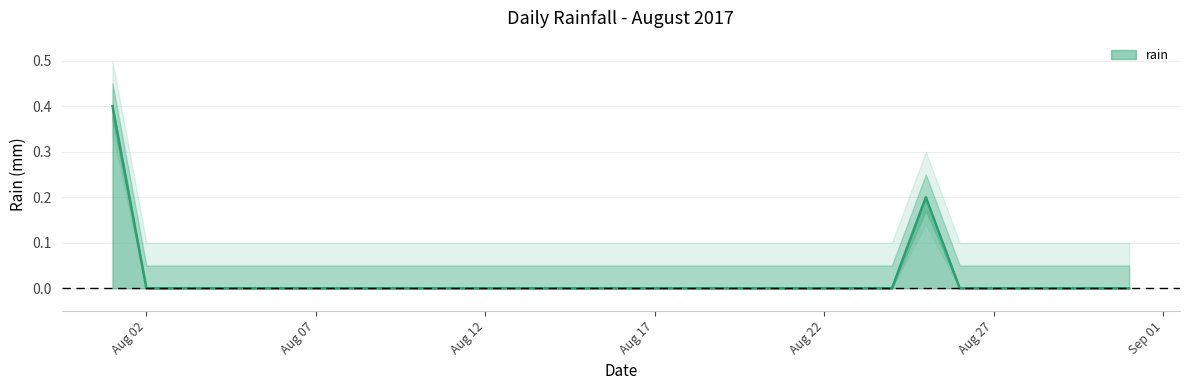

Reading left to right, what are all the values shown in this chart?

0.4	0.0	0.0	0.0	0.0	0.0	0.0	0.0	0.0	0.0	0.0	0.0	0.0	0.0	0.0	0.0	0.0	0.0	0.0	0.0	0.0	0.0	0.0	0.0	0.2	0.0	0.0	0.0	0.0	0.0	0.0